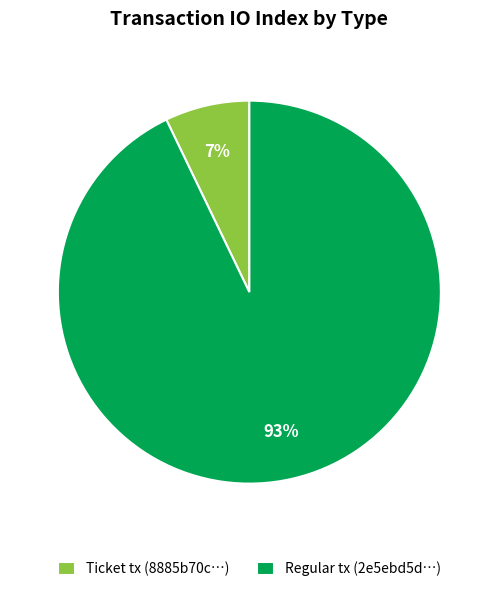

Is it true that Regular tx (2e5ebd5d…) is 83% of the pie?

False